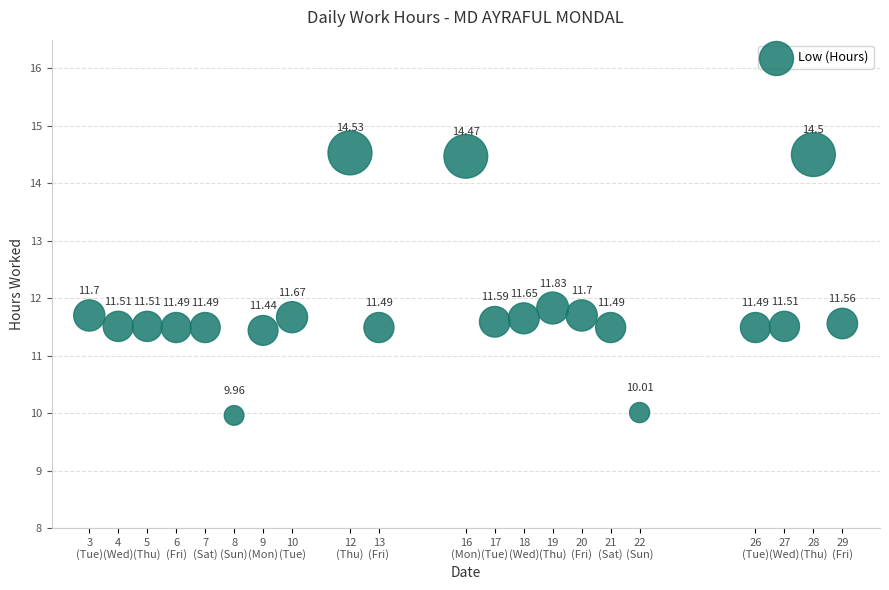

What is the range of X values (max minus min)?

26.0